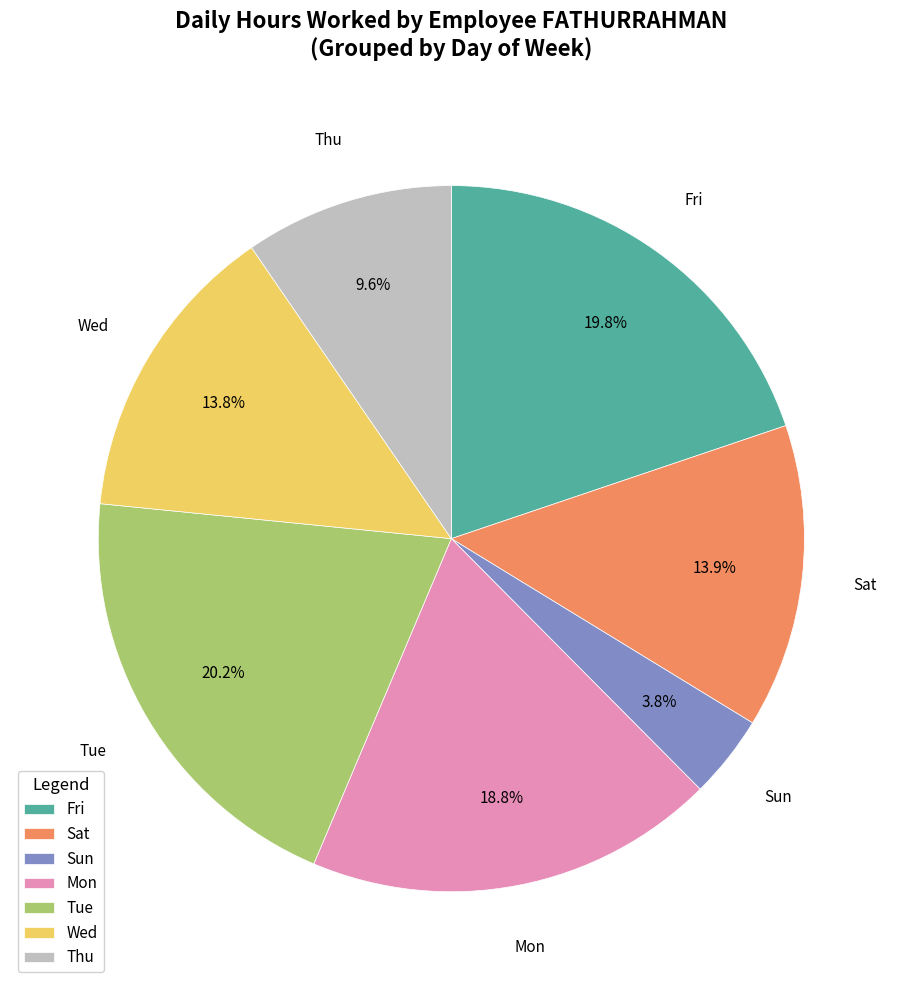

Do Fri and Thu together represent more than half of the pie?

No